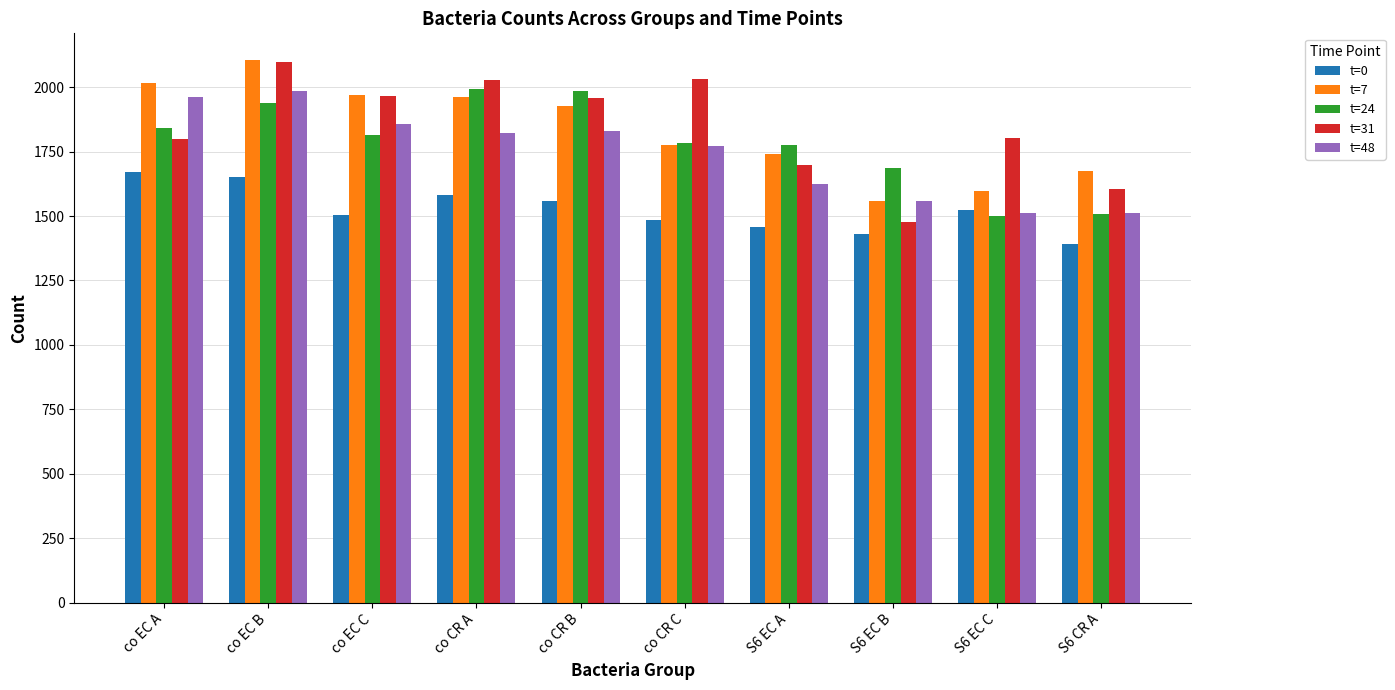

Are the bars horizontal?

No